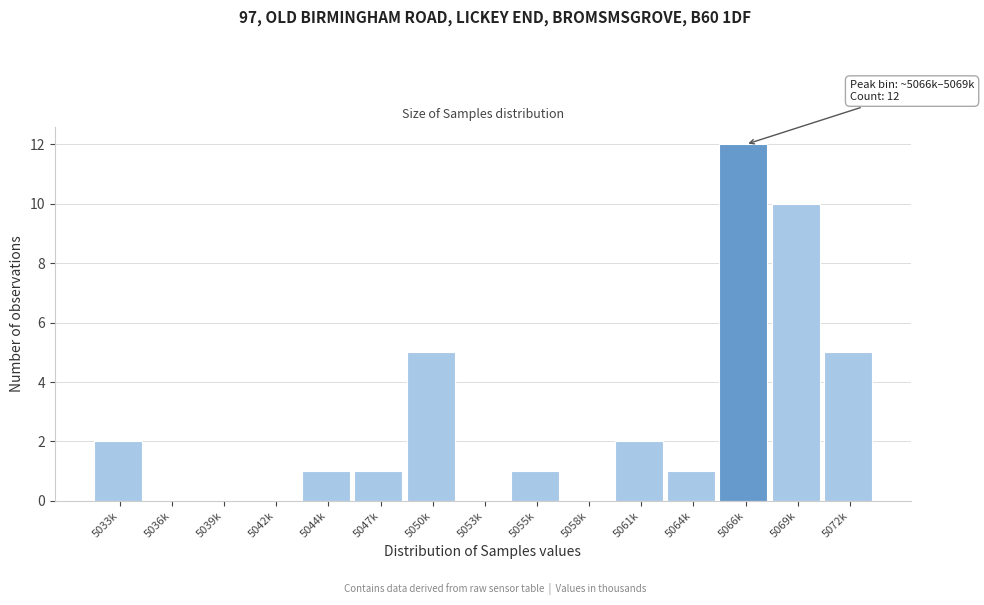

Reading right to left, list all the values displayed in this chart.

5072k=5	5069k=10	5066k=12	5064k=1	5061k=2	5058k=0	5055k=1	5053k=0	5050k=5	5047k=1	5044k=1	5042k=0	5039k=0	5036k=0	5033k=2